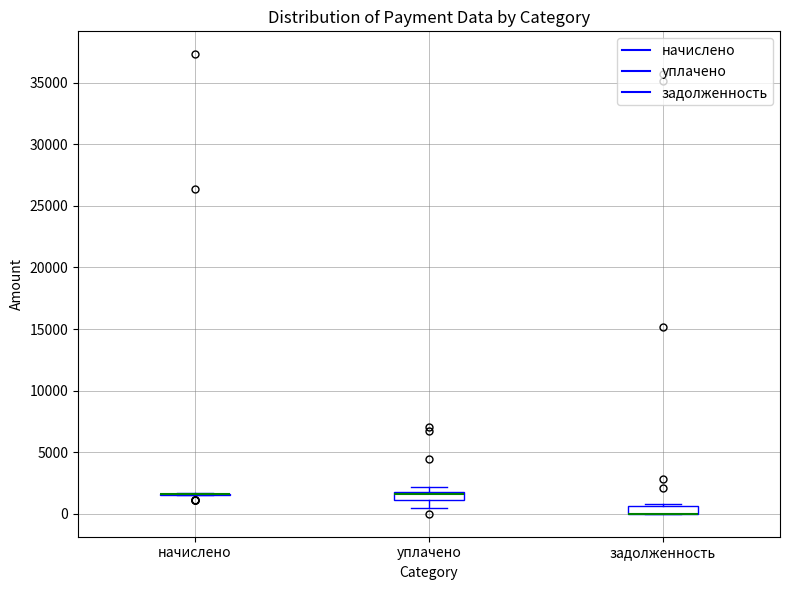

Where is the lower edge of the box for уплачено on the y-axis? The values are not printed on the chart, so give them approximately, as read against the axis.

1000